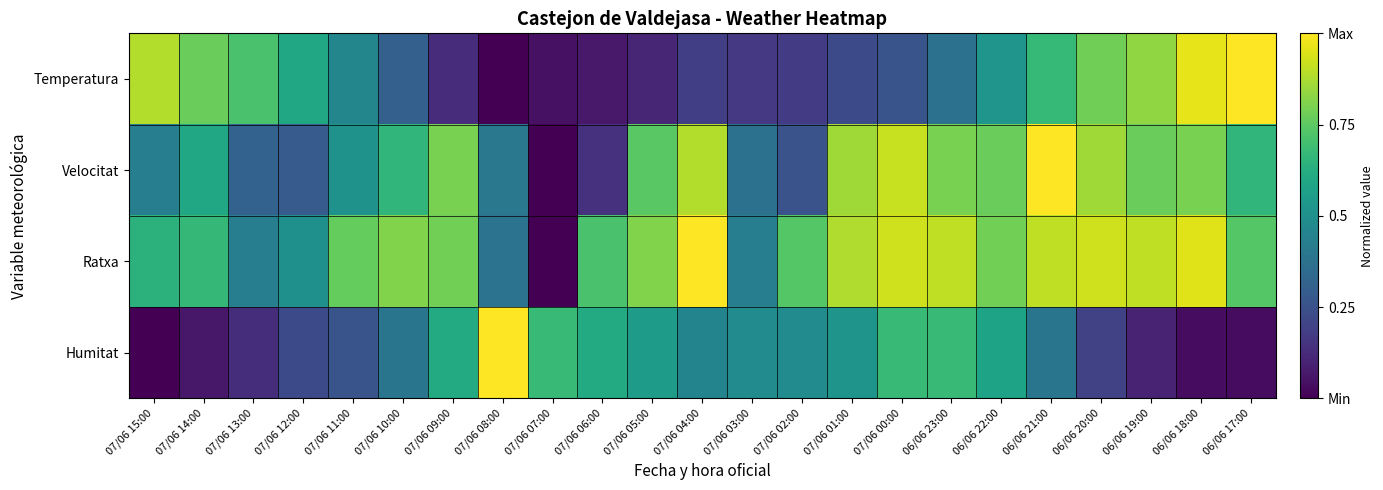

Reading left to right, transcribe all the data shown in this chart.

Temperatura: 07/06 15:00=0.9	07/06 14:00=0.8	07/06 13:00=0.7	07/06 12:00=0.6	07/06 11:00=0.5	07/06 10:00=0.3	07/06 09:00=0.1	07/06 08:00=0.0	07/06 07:00=0.0	07/06 06:00=0.1	07/06 05:00=0.1	07/06 04:00=0.2	07/06 03:00=0.2	07/06 02:00=0.2	07/06 01:00=0.2	07/06 00:00=0.3	06/06 23:00=0.4	06/06 22:00=0.5	06/06 21:00=0.7	06/06 20:00=0.8	06/06 19:00=0.8	06/06 18:00=1.0	06/06 17:00=1.0
Velocitat: 07/06 15:00=0.4	07/06 14:00=0.6	07/06 13:00=0.3	07/06 12:00=0.3	07/06 11:00=0.5	07/06 10:00=0.7	07/06 09:00=0.8	07/06 08:00=0.4	07/06 07:00=0.0	07/06 06:00=0.1	07/06 05:00=0.7	07/06 04:00=0.9	07/06 03:00=0.4	07/06 02:00=0.3	07/06 01:00=0.9	07/06 00:00=0.9	06/06 23:00=0.8	06/06 22:00=0.8	06/06 21:00=1.0	06/06 20:00=0.9	06/06 19:00=0.8	06/06 18:00=0.8	06/06 17:00=0.7
Ratxa: 07/06 15:00=0.6	07/06 14:00=0.7	07/06 13:00=0.4	07/06 12:00=0.5	07/06 11:00=0.8	07/06 10:00=0.8	07/06 09:00=0.8	07/06 08:00=0.4	07/06 07:00=0.0	07/06 06:00=0.7	07/06 05:00=0.8	07/06 04:00=1.0	07/06 03:00=0.4	07/06 02:00=0.7	07/06 01:00=0.9	07/06 00:00=0.9	06/06 23:00=0.9	06/06 22:00=0.8	06/06 21:00=0.9	06/06 20:00=0.9	06/06 19:00=0.9	06/06 18:00=1.0	06/06 17:00=0.7
Humitat: 07/06 15:00=0.0	07/06 14:00=0.1	07/06 13:00=0.1	07/06 12:00=0.2	07/06 11:00=0.3	07/06 10:00=0.4	07/06 09:00=0.6	07/06 08:00=1.0	07/06 07:00=0.7	07/06 06:00=0.6	07/06 05:00=0.5	07/06 04:00=0.5	07/06 03:00=0.5	07/06 02:00=0.5	07/06 01:00=0.5	07/06 00:00=0.7	06/06 23:00=0.7	06/06 22:00=0.6	06/06 21:00=0.4	06/06 20:00=0.2	06/06 19:00=0.1	06/06 18:00=0.0	06/06 17:00=0.0